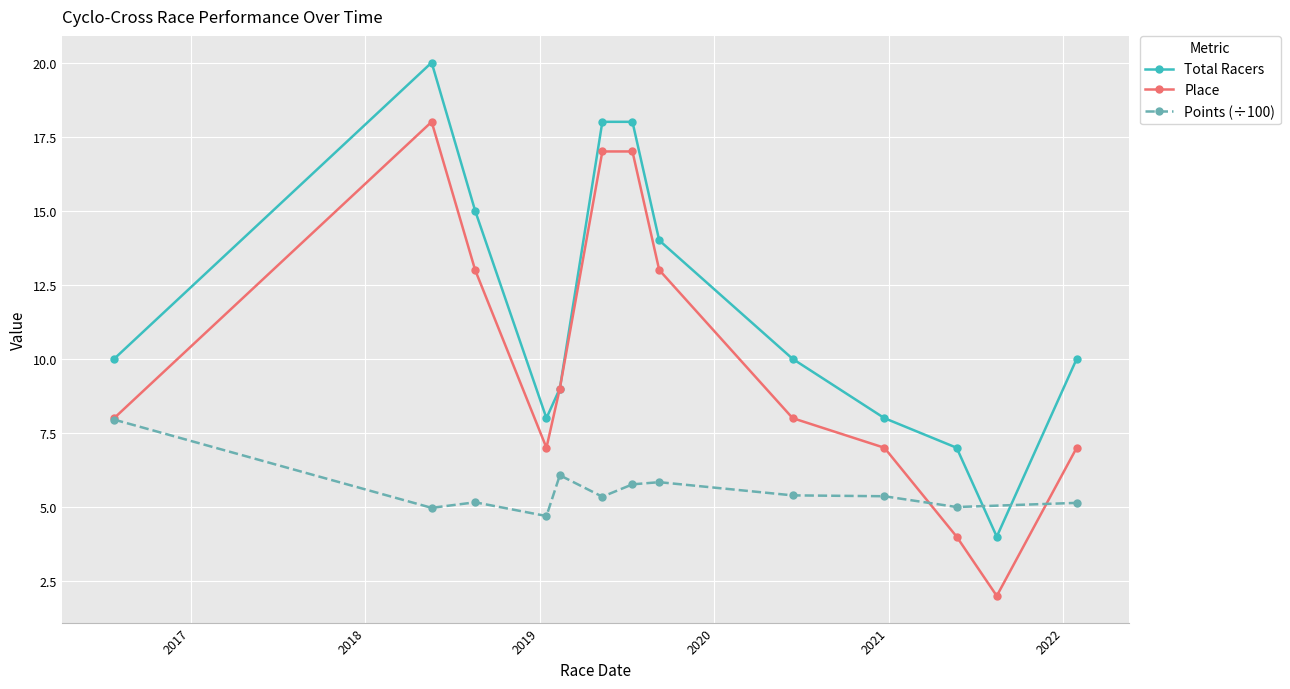

Which series changed the most between 2019-07-14 and 2022-01-29?

Place